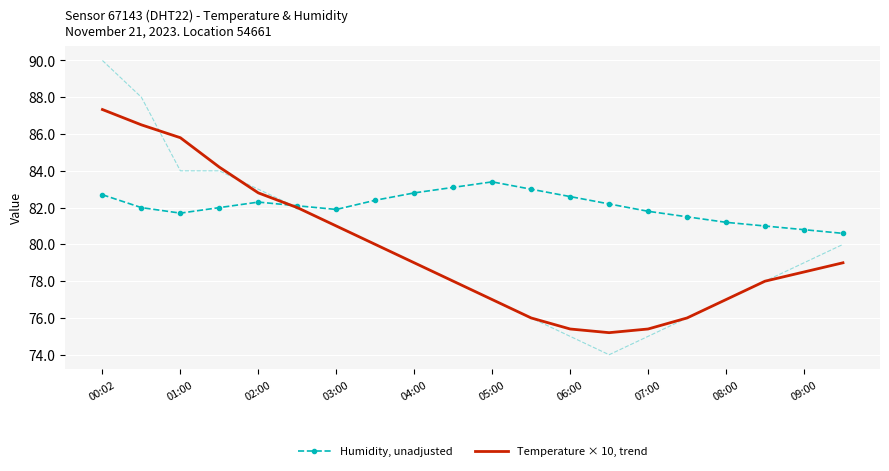

Is this an area chart (filled region under the line)?

No